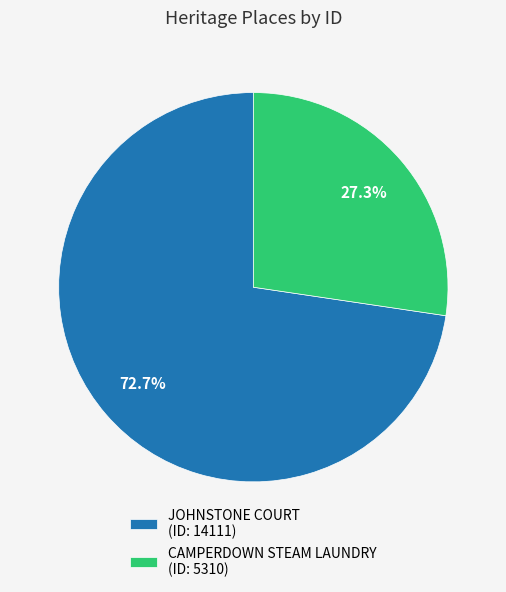

True or false: JOHNSTONE COURT accounts for 79% of the total.

False